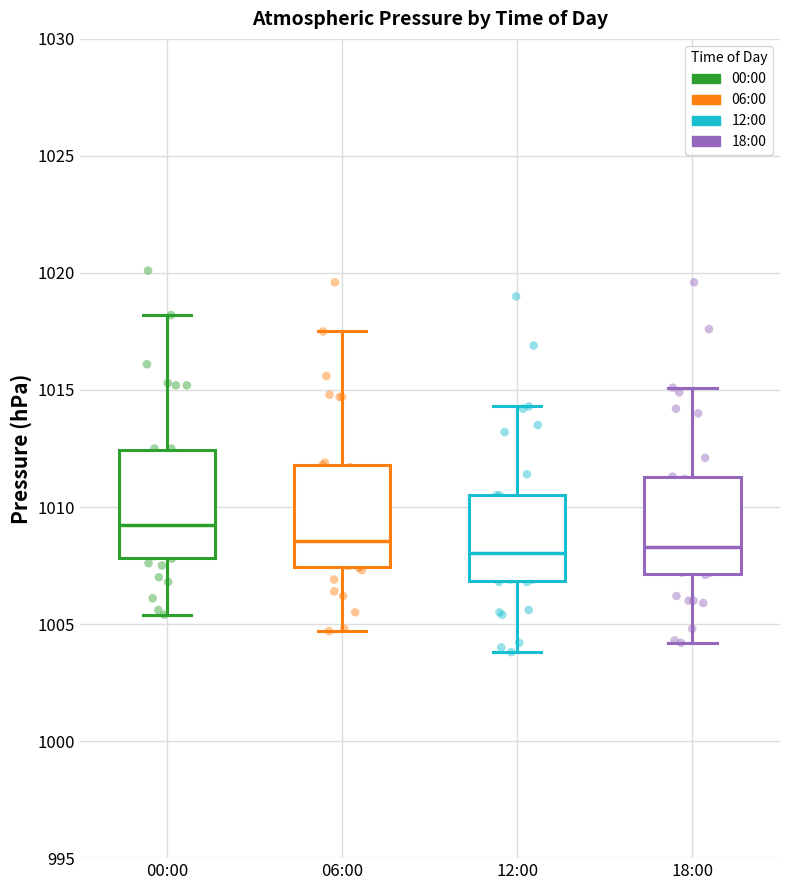

Where does the median line of the box for 12:00 sit on the y-axis? The values are not printed on the chart, so give them approximately, as read against the axis.

1008.0